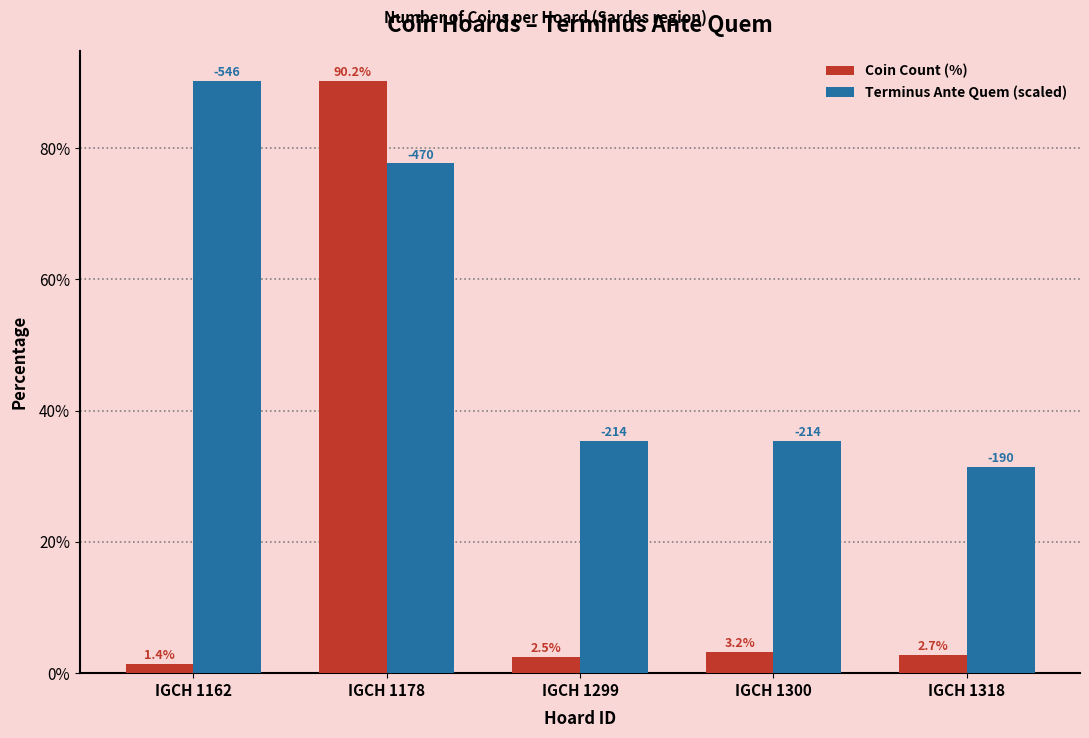

At which label is Terminus Ante Quem (scaled) closest to 60?

IGCH 1178